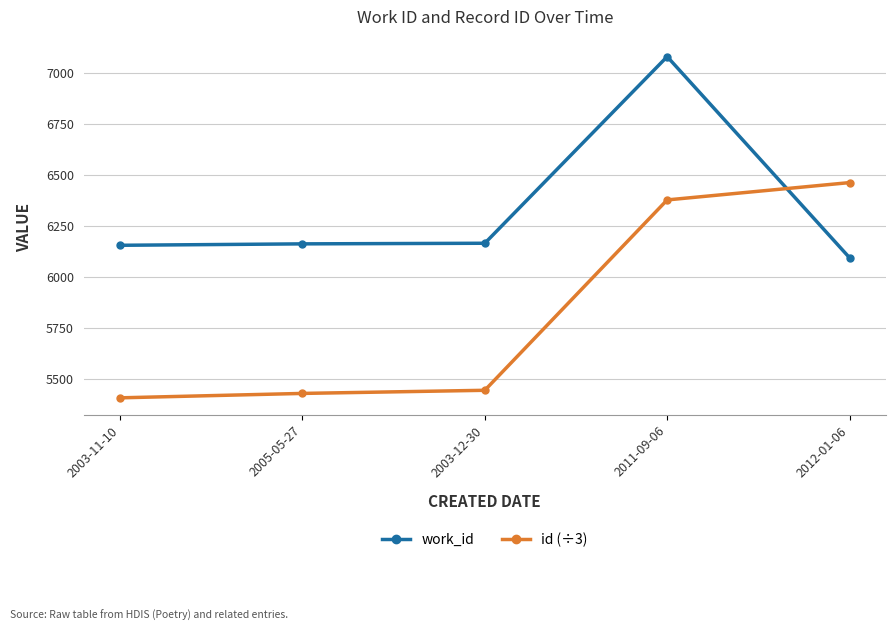

How many data points in id (÷3) are less than 5444?

2